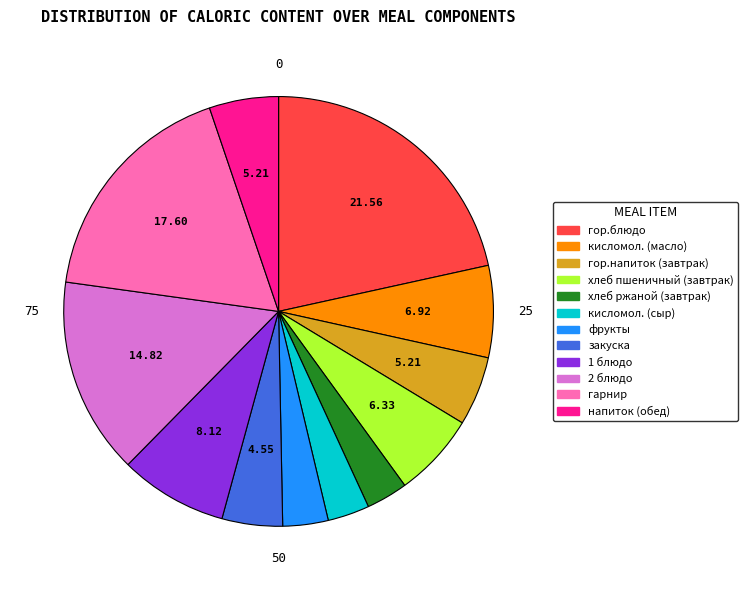

How many slices are in this pie chart?

12